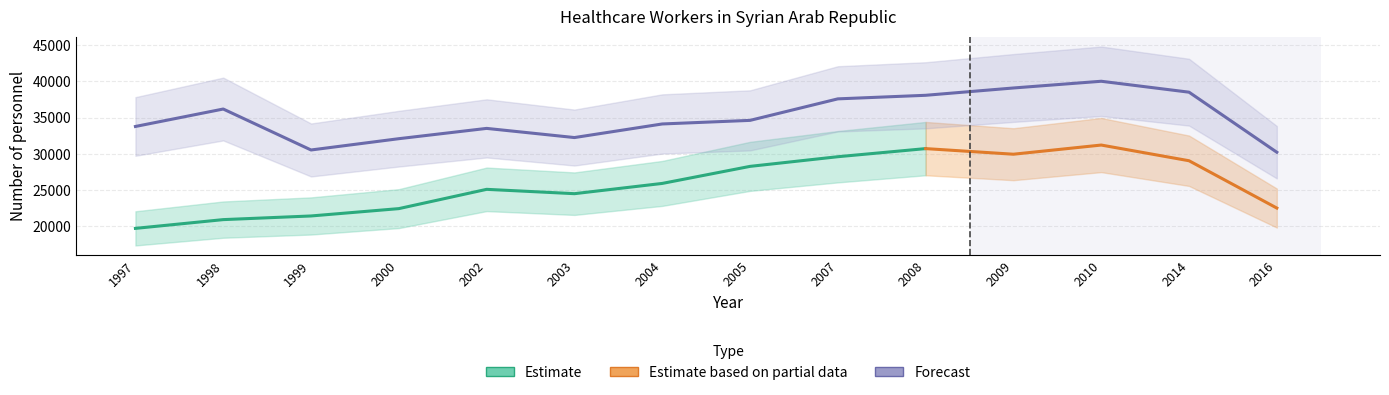

What is the difference between the maximum and second lowest values?

9498